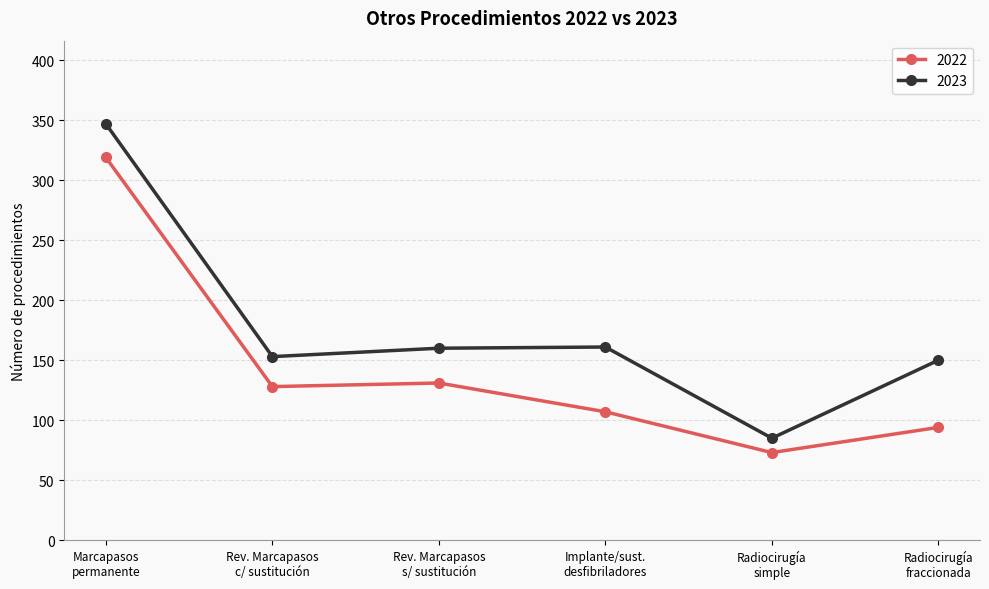

True or false: 2023 has more than 1 points higher than both neighbors.

False